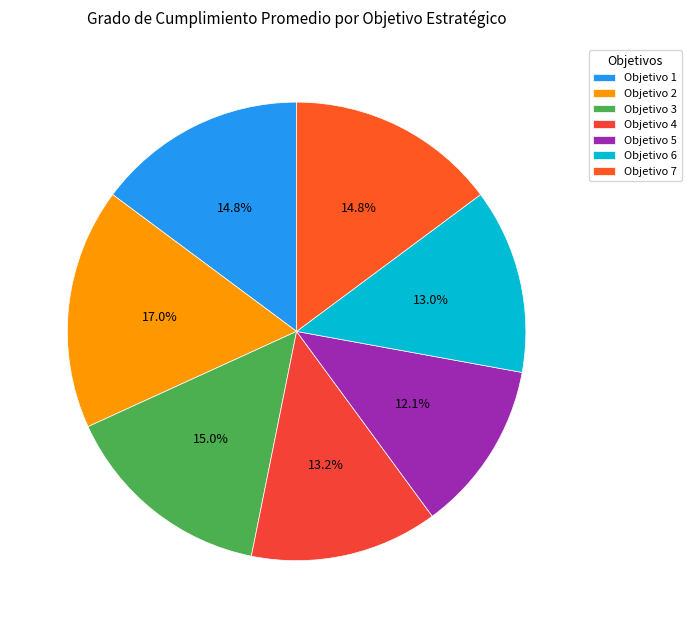

True or false: Objetivo 2 accounts for 17% of the total.

True